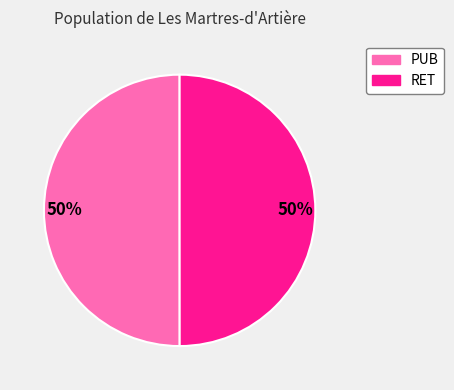

To the nearest percent, what is the combined percentage of PUB and RET?

100%